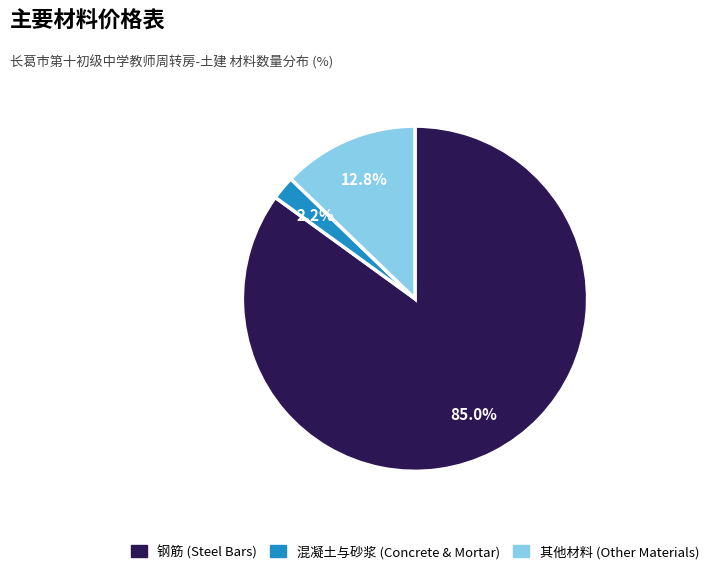

Does any single category account for the majority?

Yes